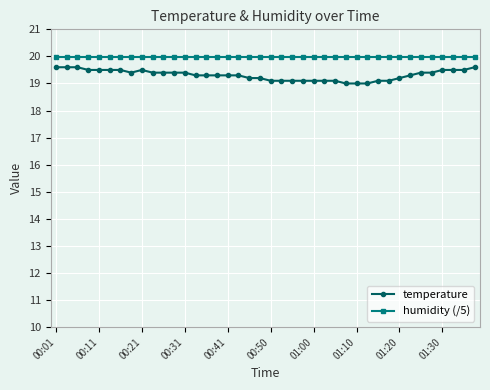

Rank the series by their average value, from highest to lowest.

humidity (/5), temperature